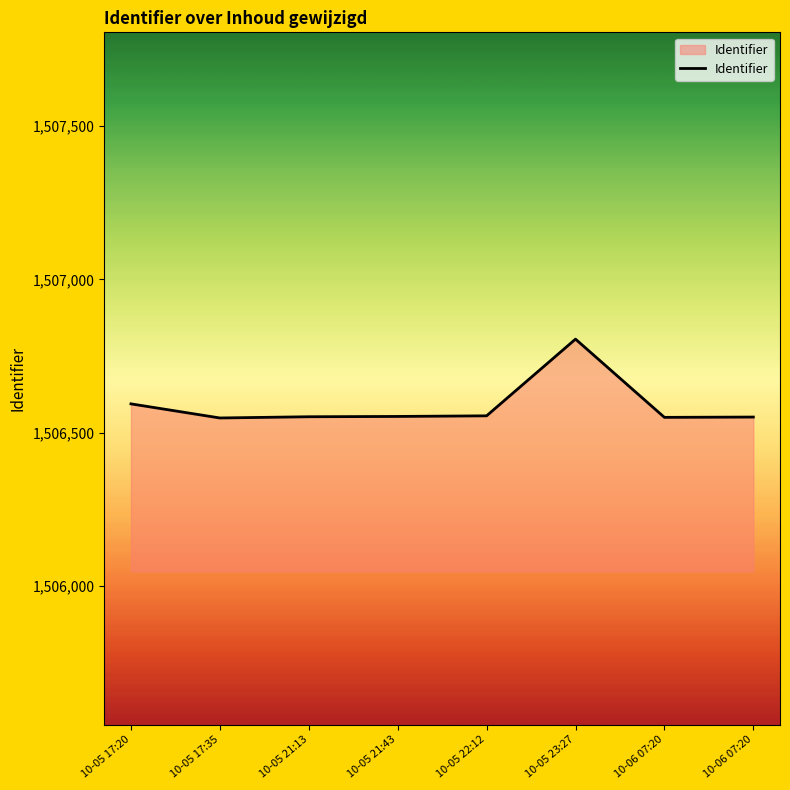

Is it true that the value at 10-05 22:12 is 1506555?

True